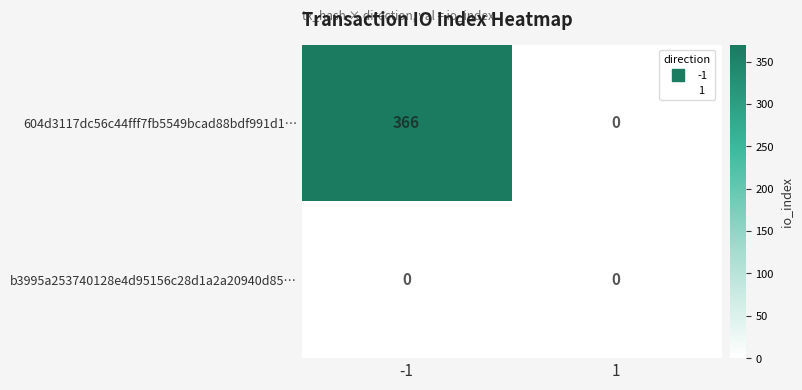

Reading left to right, list all the values displayed in this chart.

604d3117dc56c44fff7fb5549bcad88bdf991d1…: -1=366	1=0
b3995a253740128e4d95156c28d1a2a20940d85…: -1=0	1=0